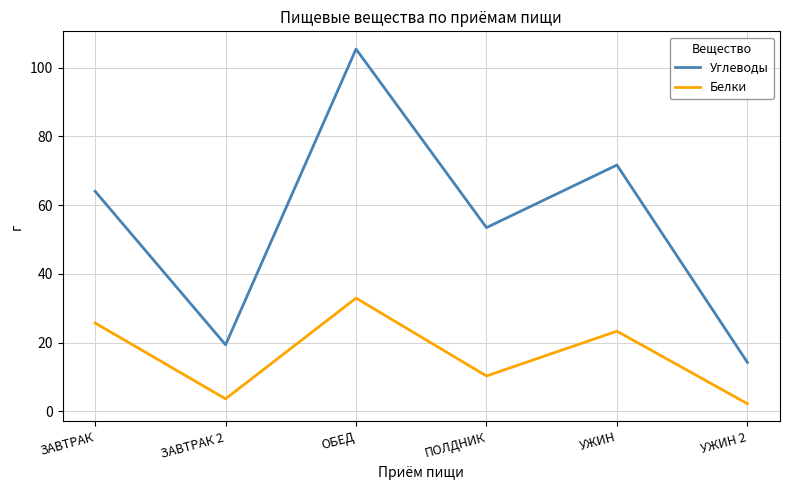

How many values in the Белки series are below 23?

3